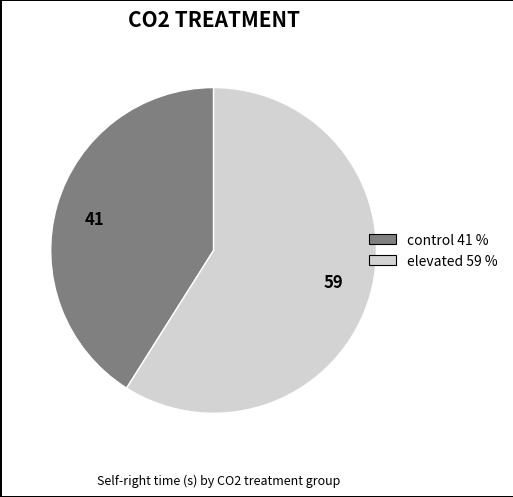

Does any single category account for the majority?

Yes